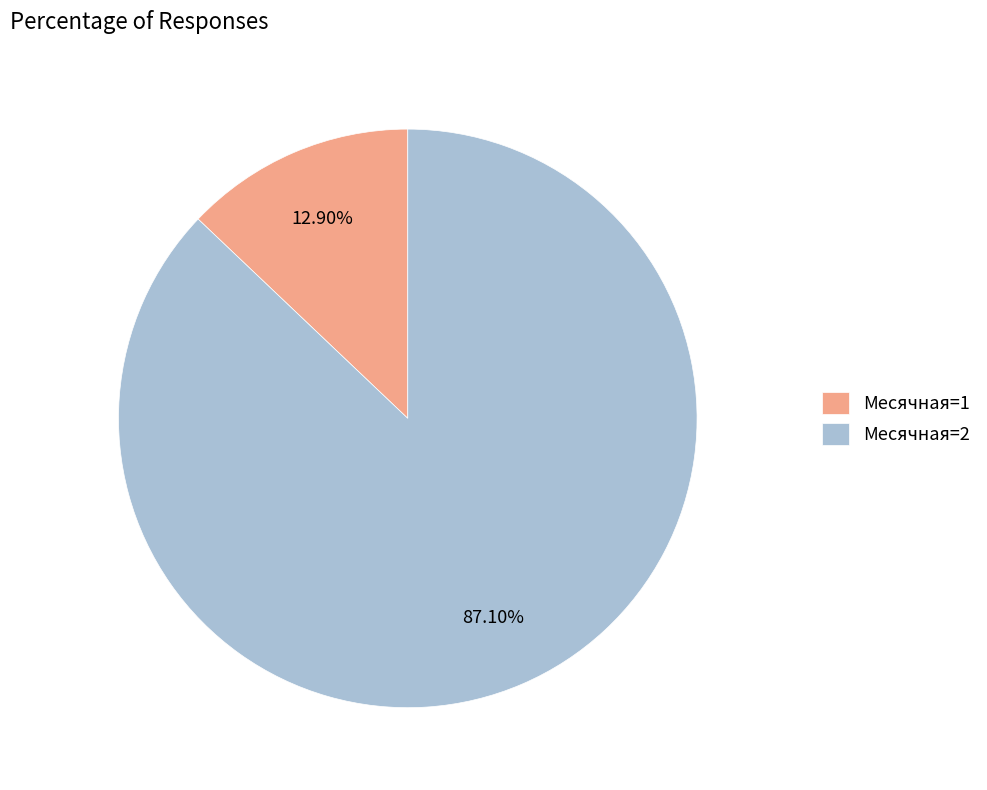

Does any single category account for the majority?

Yes